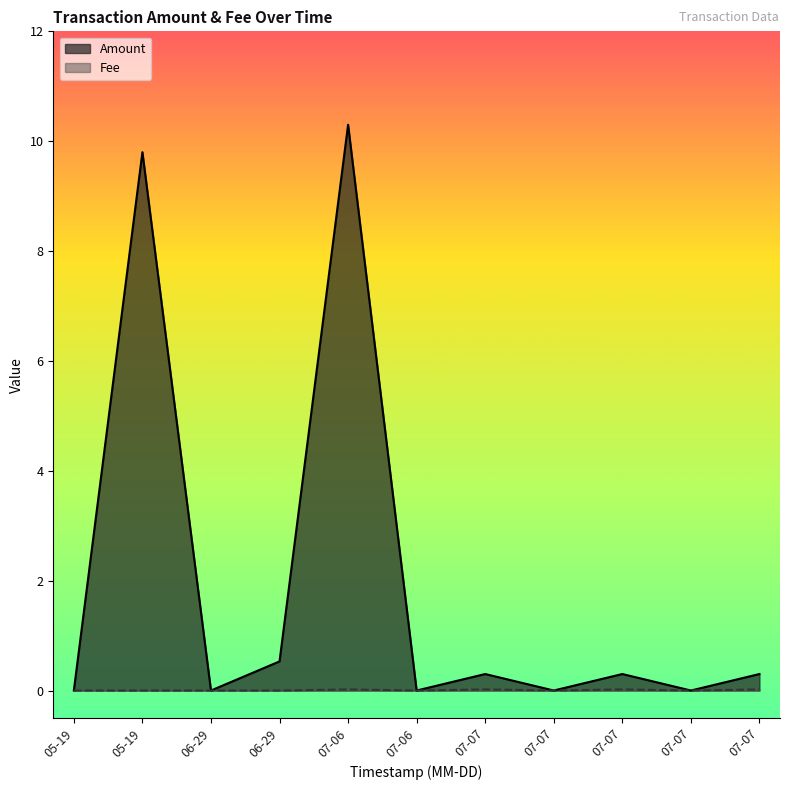

True or false: Fee and Amount intersect in this chart.

False